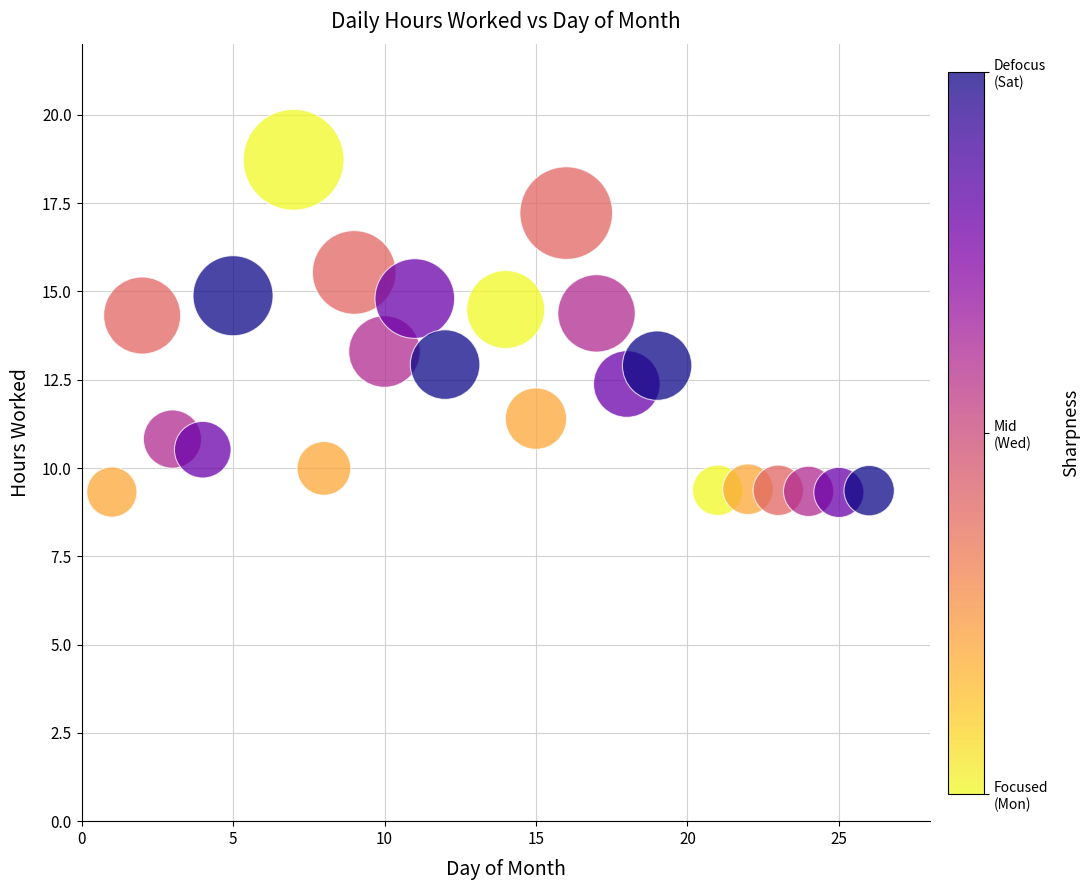

What is the range of Y values (max minus min)?

9.4